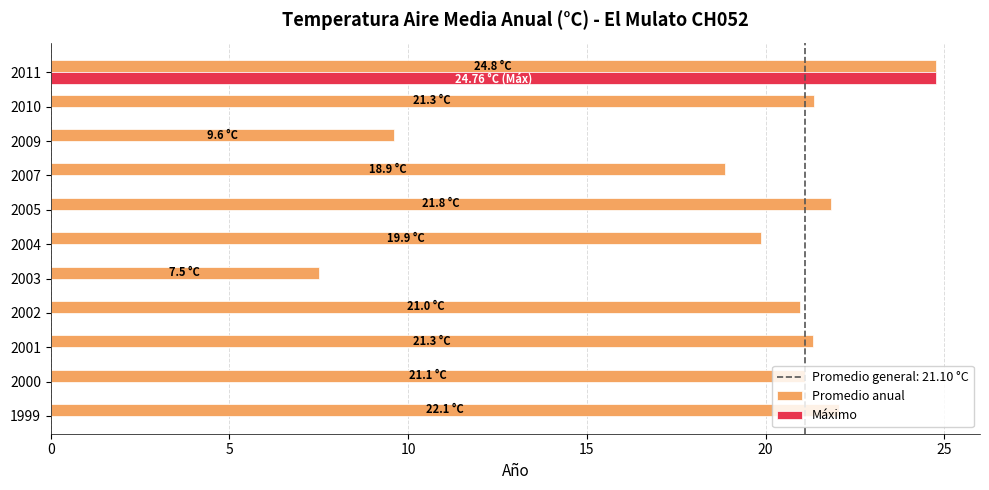

What is the sum of all Promedio anual values?

209.2